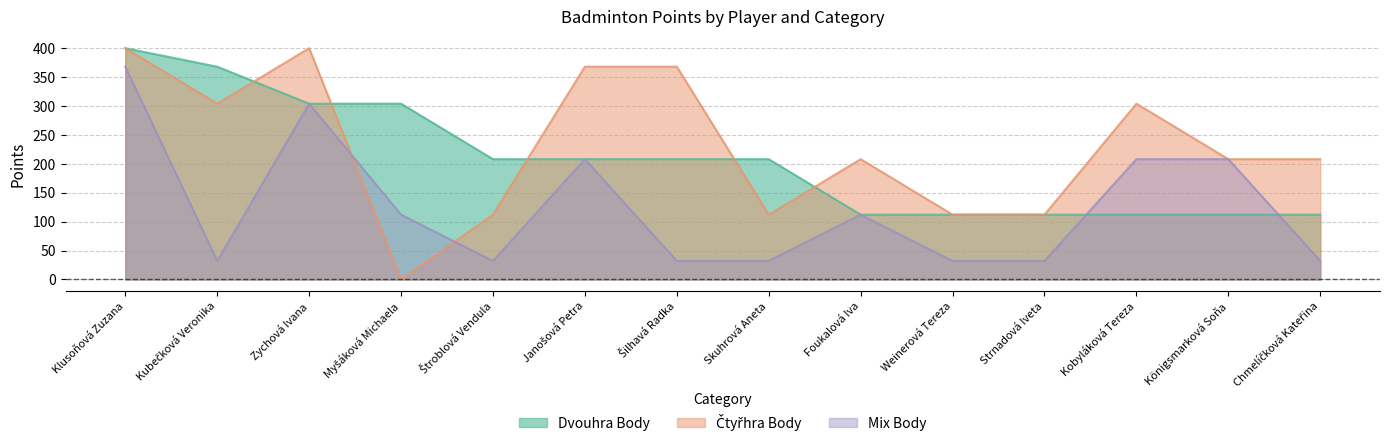

Is it true that Mix Body equals 43 at Skuhrová Aneta?

False